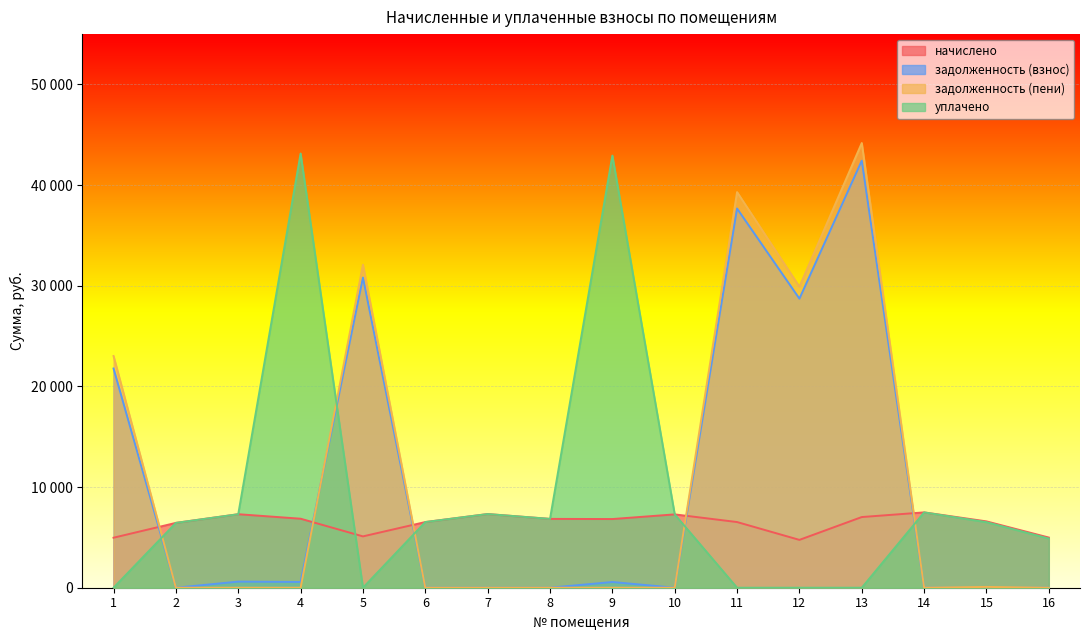

What is the approximate value of задолженность (пени) at 11?

39303.9